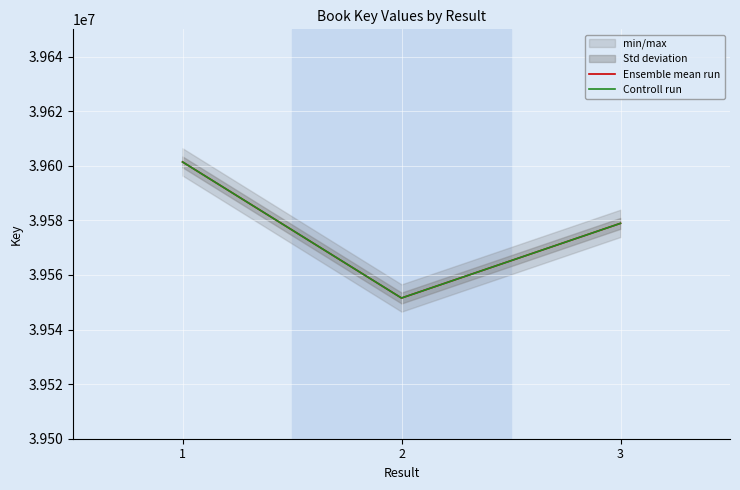

Which series has the largest range (max minus min)?

Ensemble mean run